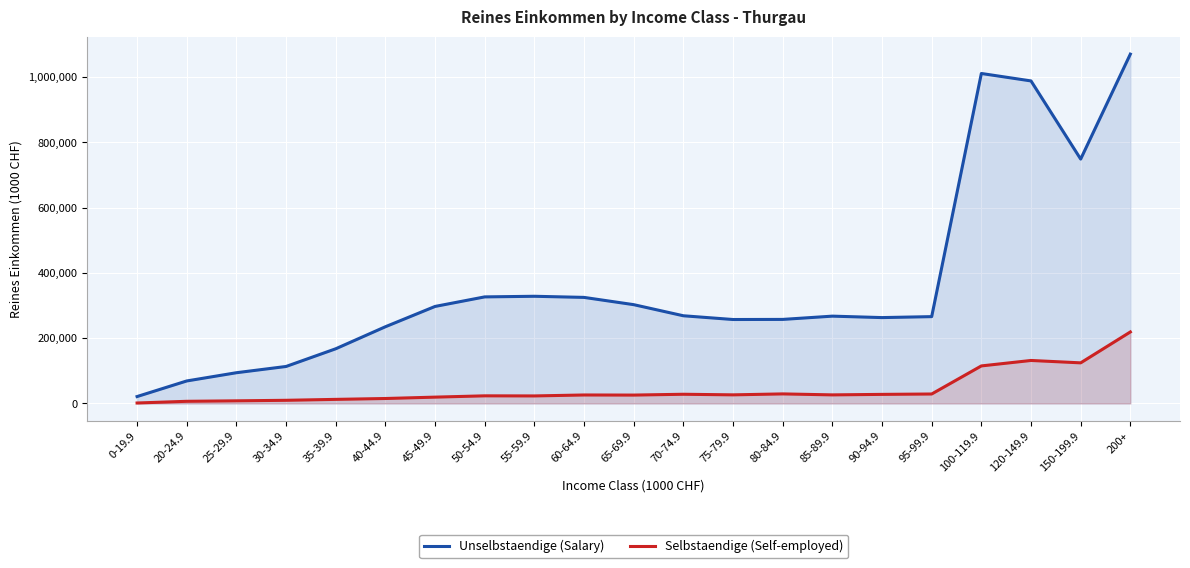

True or false: Selbstaendige (Self-employed) and Unselbstaendige (Salary) intersect in this chart.

False